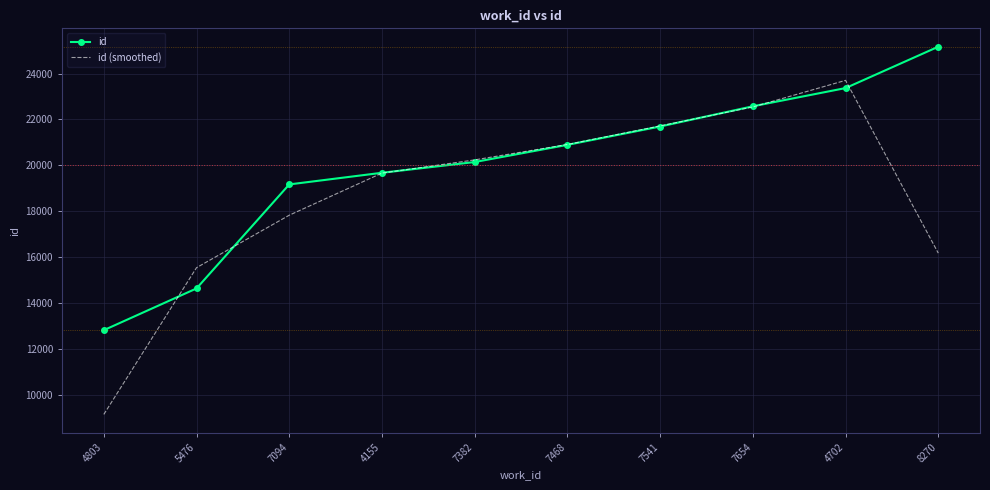

Reading right to left, transcribe all the data shown in this chart.

id: 25167.0	23366.0	22573.0	21692.0	20893.0	20145.0	19677.0	19170.0	14640.0	12822.0
id (smoothed): 16177.7	23702.0	22543.7	21719.3	20910.0	20238.3	19664.0	17829.0	15544.0	9154.0